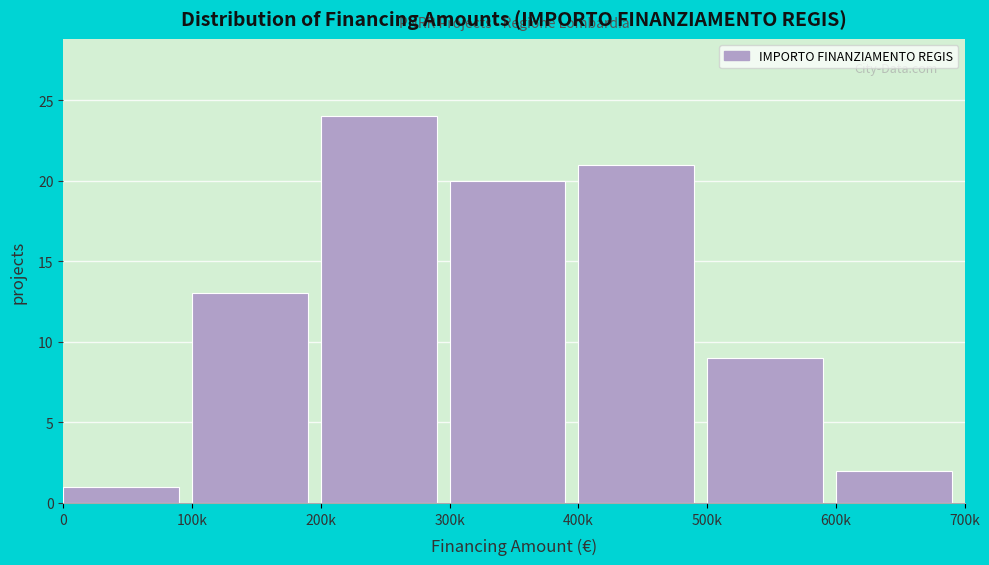

Reading left to right, what are all the values shown in this chart?

0=1	100k=13	200k=24	300k=20	400k=21	500k=9	600k=2